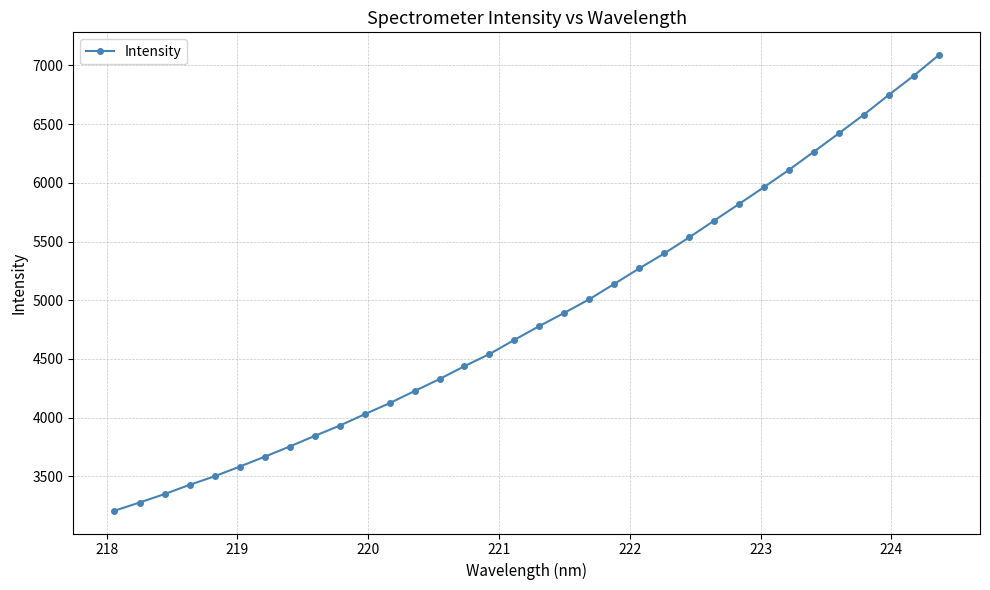

What is the difference between the maximum and minimum values?

3881.1